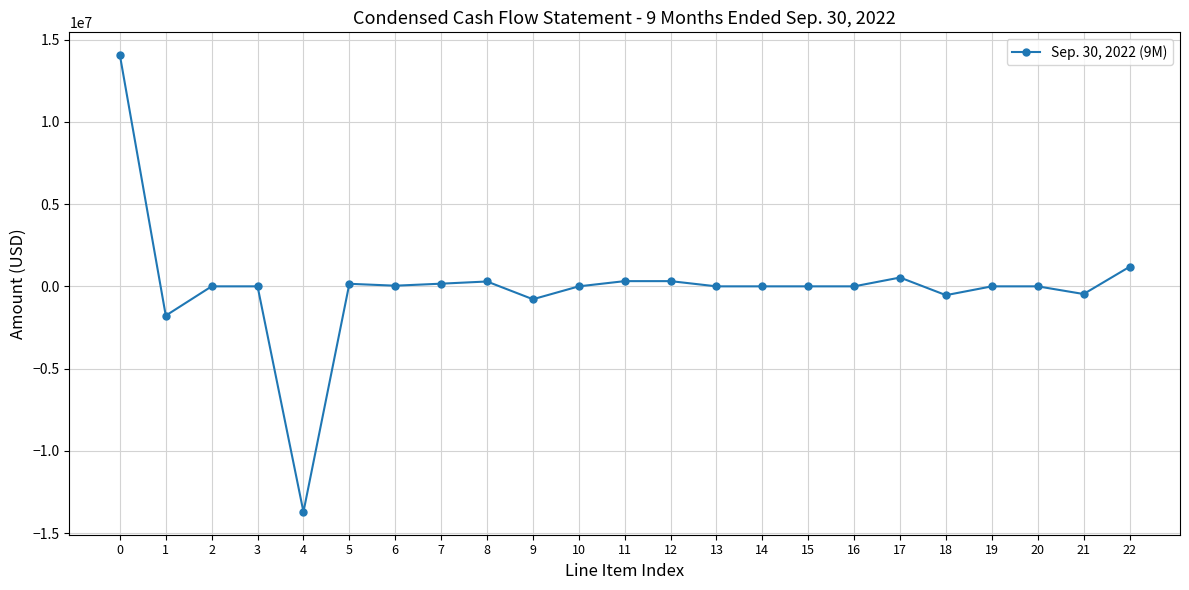

What is the smallest value displayed?

-13713124